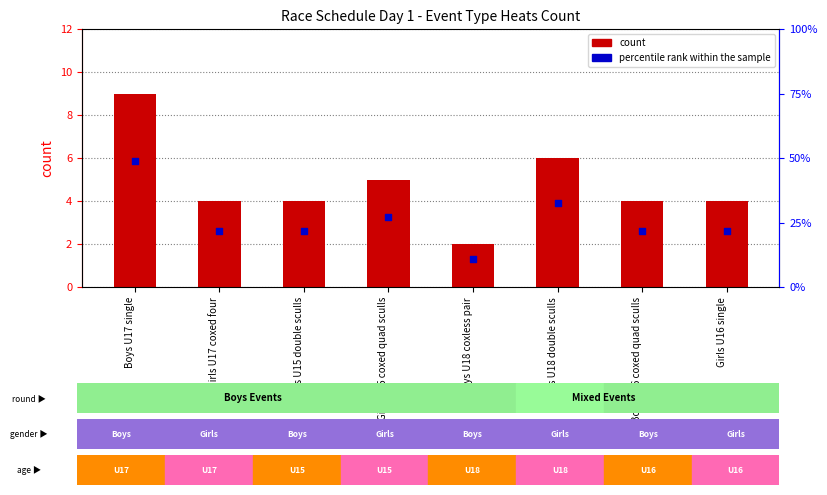

Which series contains the lowest Y value?

percentile rank within the sample